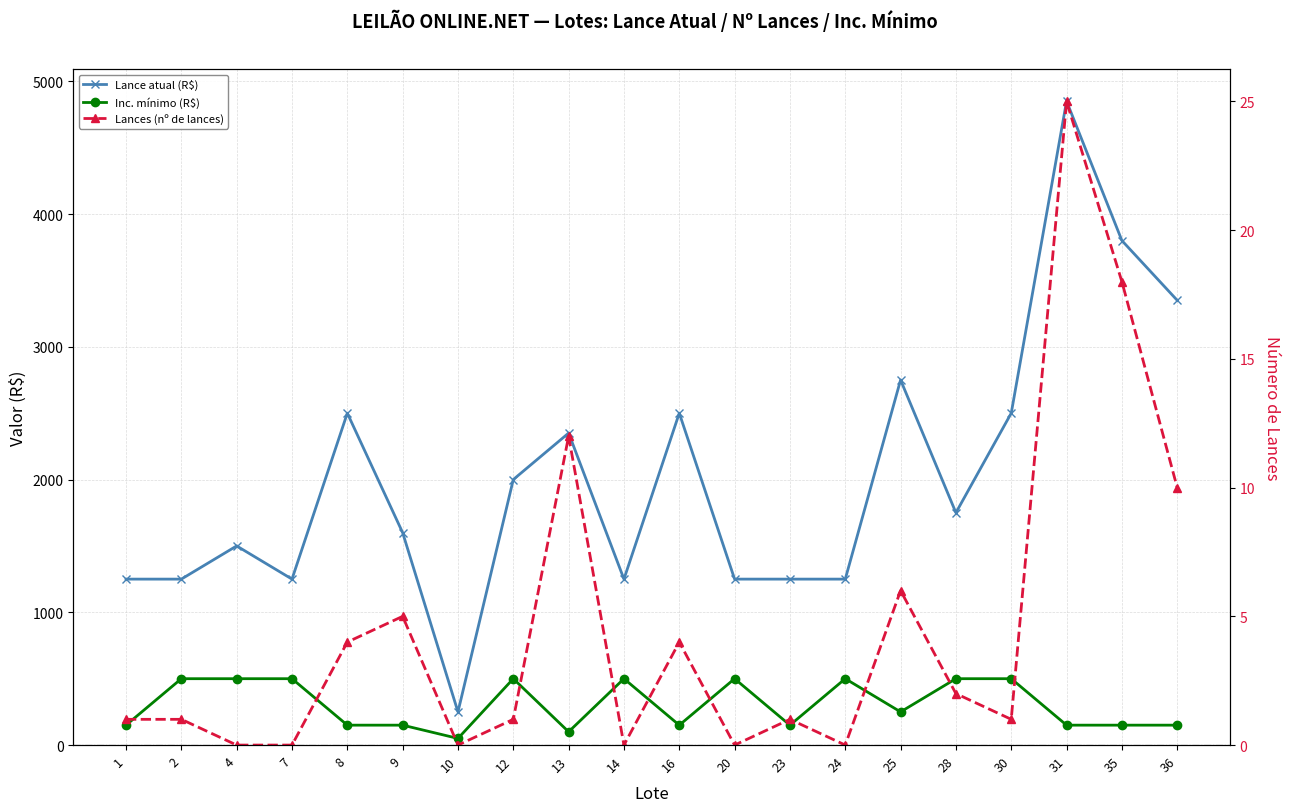

Is it true that Lance atual (R$) equals 1600 at 9?

True